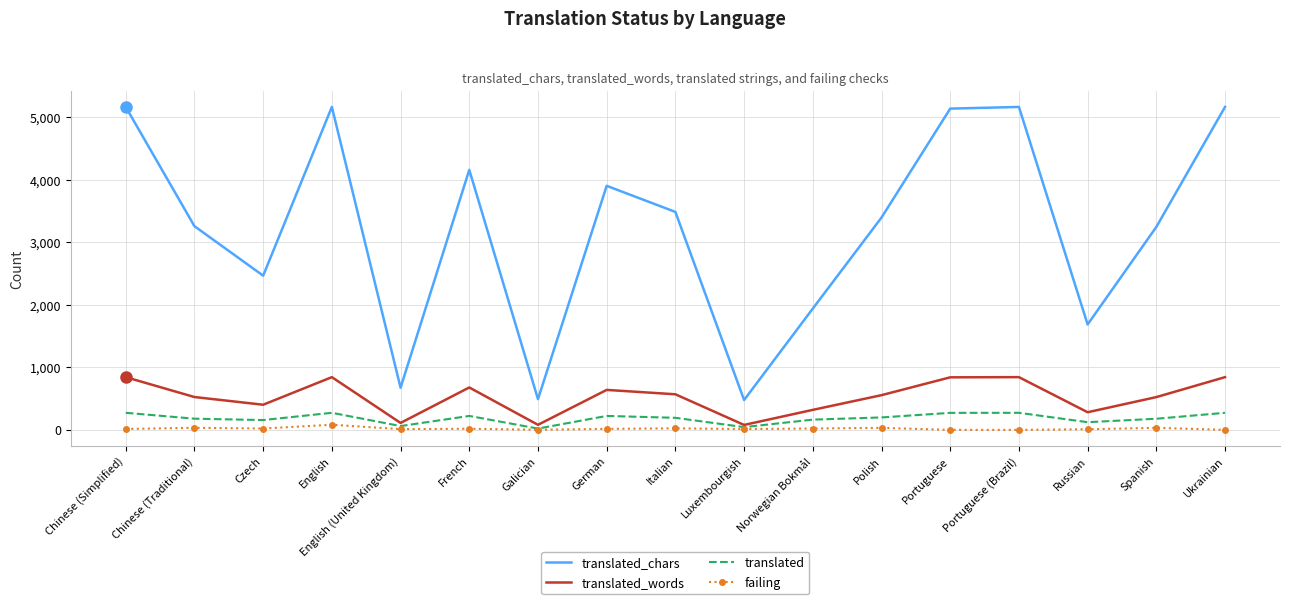

True or false: translated_chars and failing cross at least once.

False